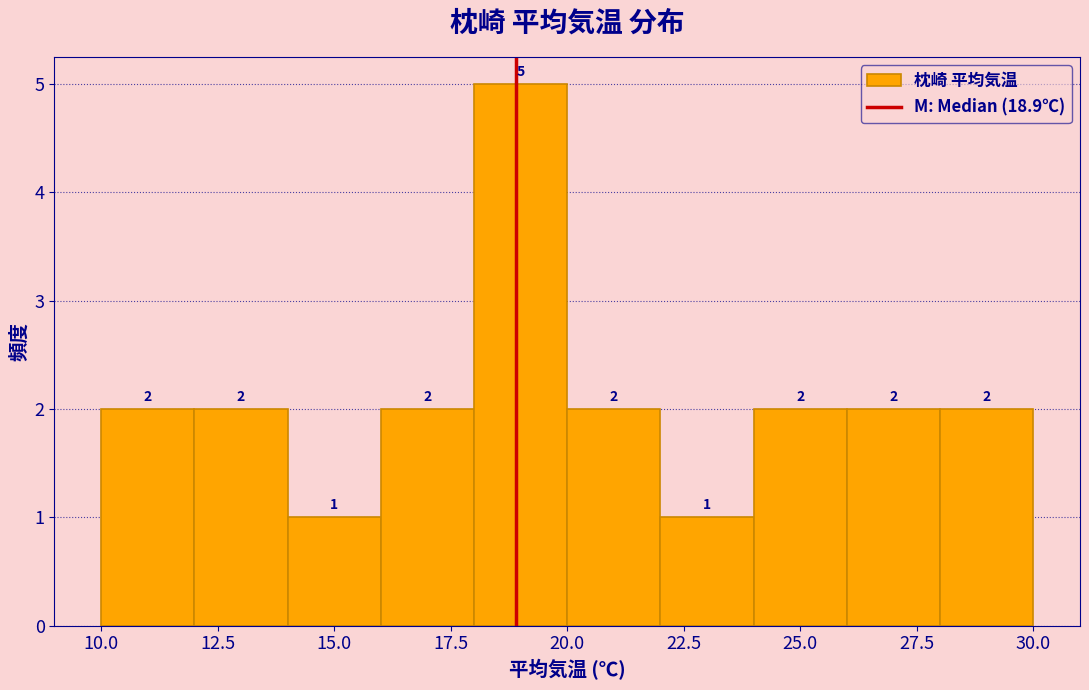

Reading left to right, list every bar in this chart as the range it spans on the x-axis followed by its height.

10 to 12: 2
12 to 14: 2
14 to 16: 1
16 to 18: 2
18 to 20: 5
20 to 22: 2
22 to 24: 1
24 to 26: 2
26 to 28: 2
28 to 30: 2